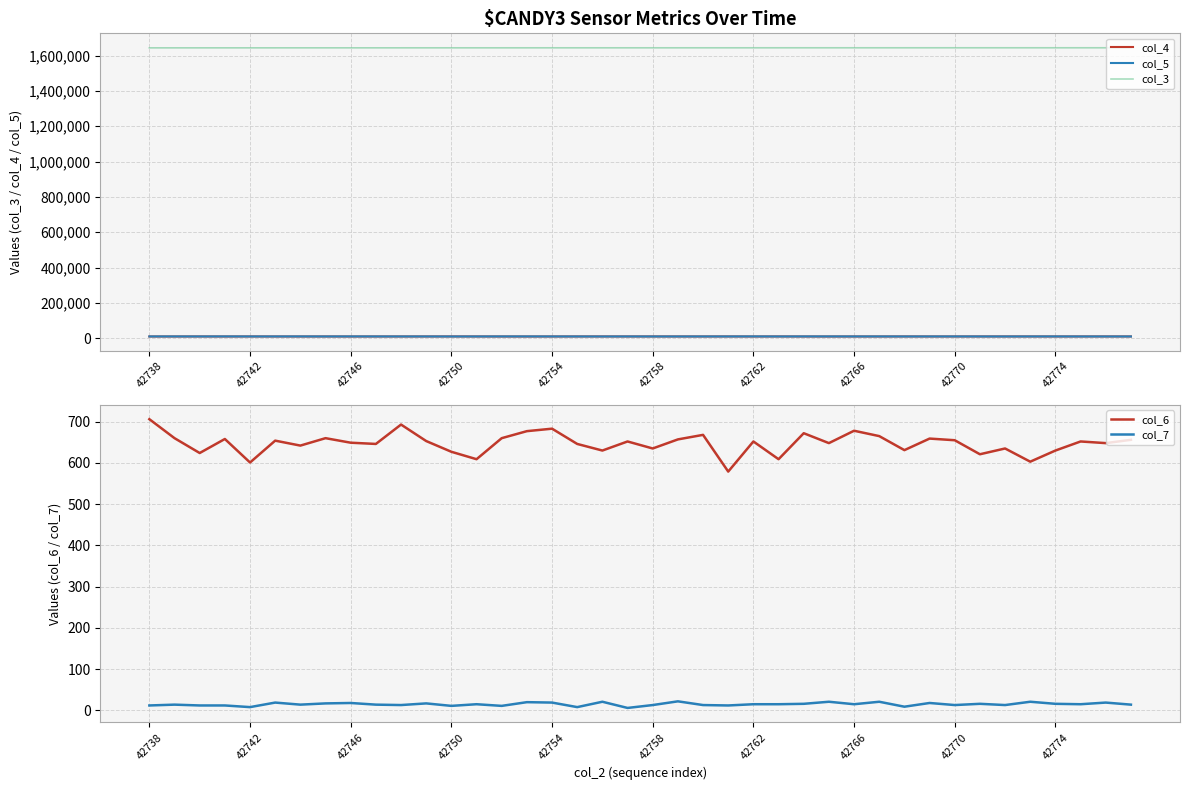

Count the number of categories in the chart.

40